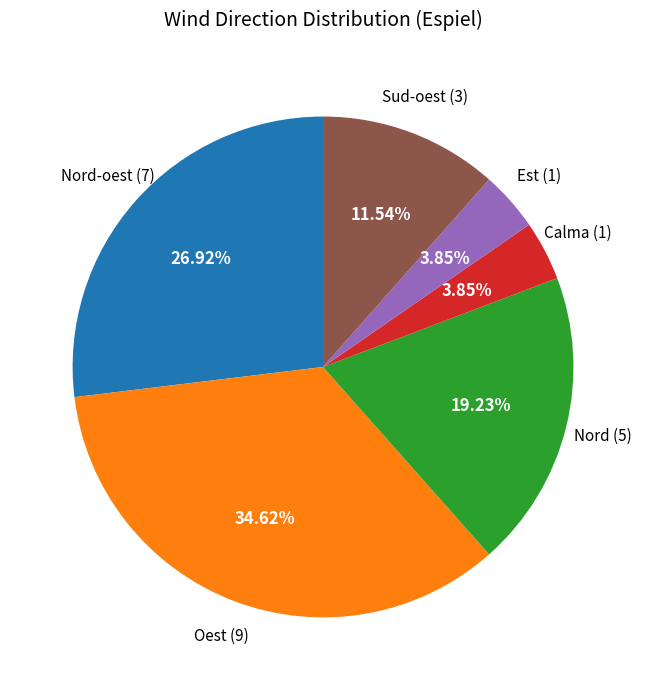

Is there any slice that represents more than half of the pie?

No